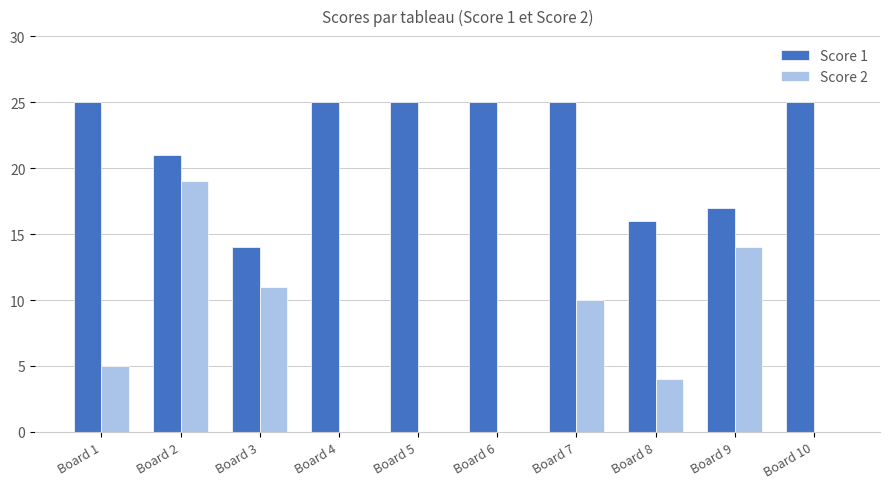

Which category has the highest value in the Score 2 series?

Board 2